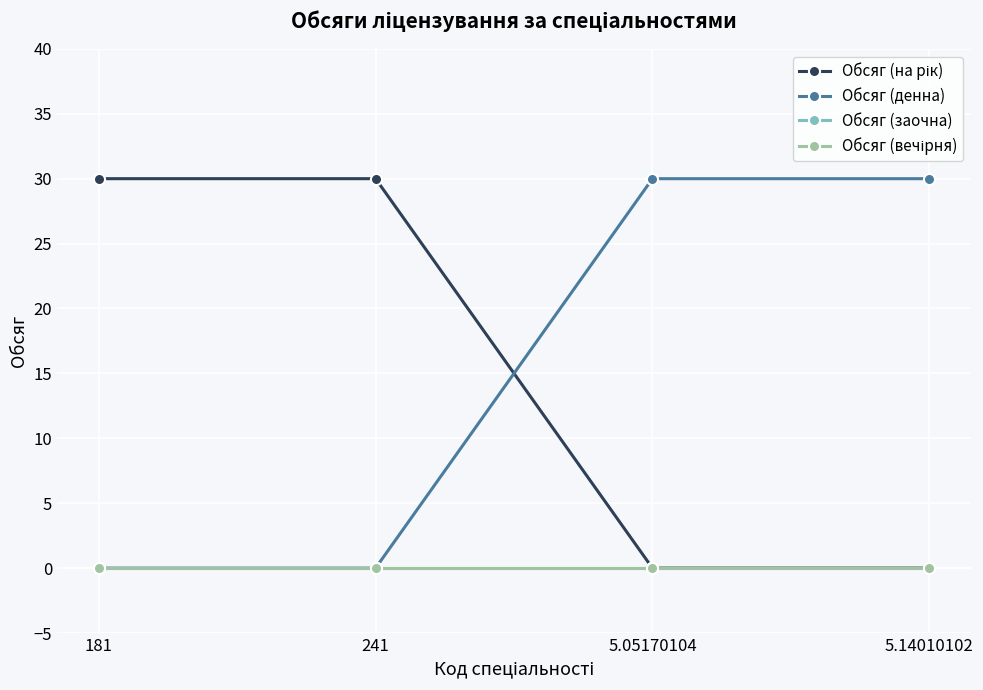

Is this an area chart (filled region under the line)?

No